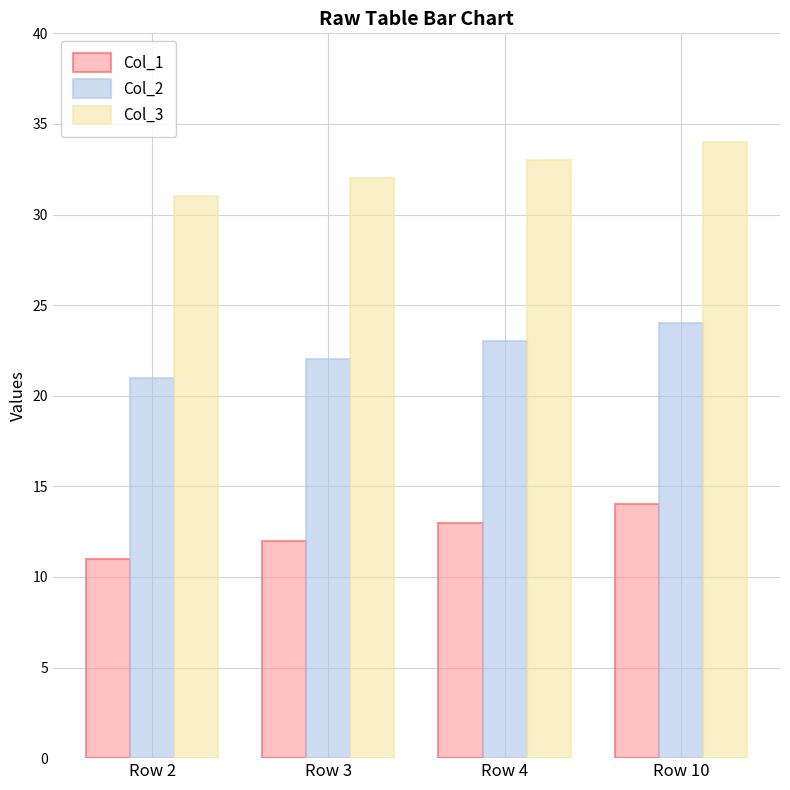

How many values in the Col_2 series are below 23?

2